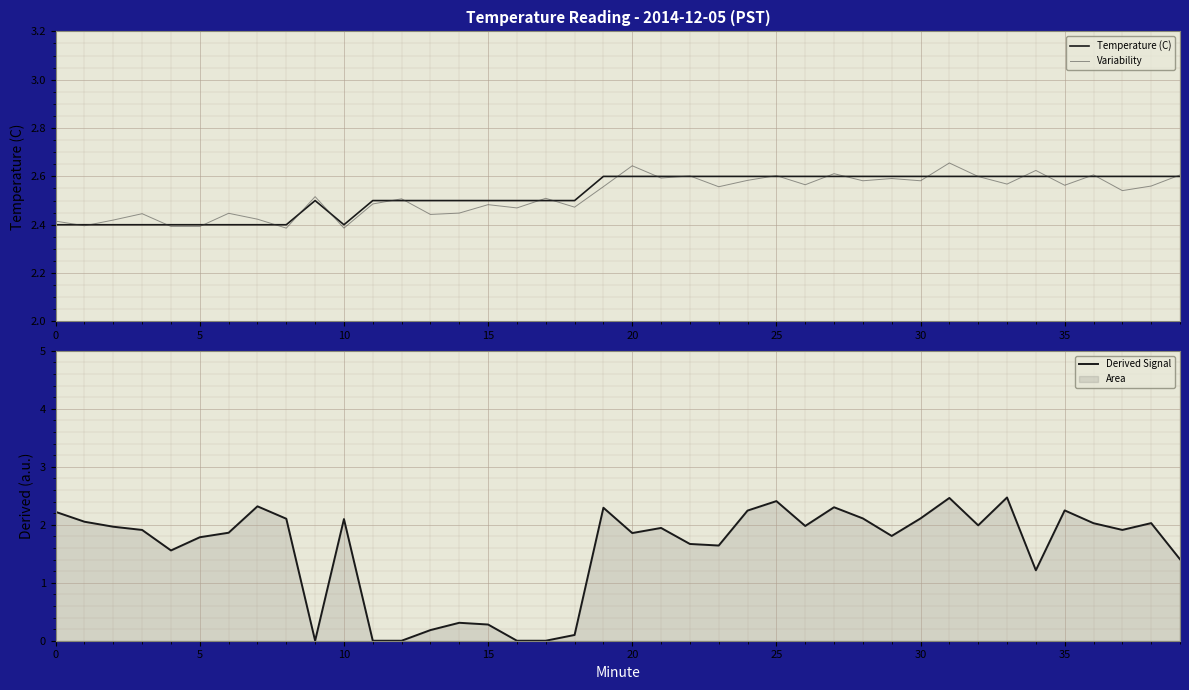

True or false: Derived Signal and Variability intersect in this chart.

False